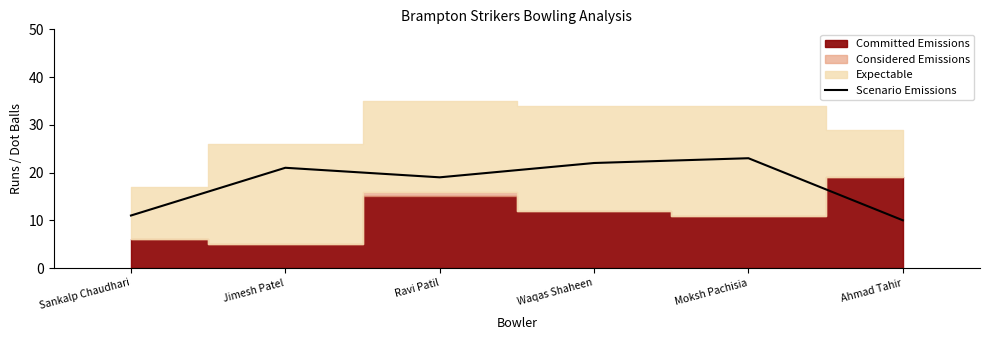

True or false: Scenario Emissions has a value of 13 at Moksh Pachisia.

False